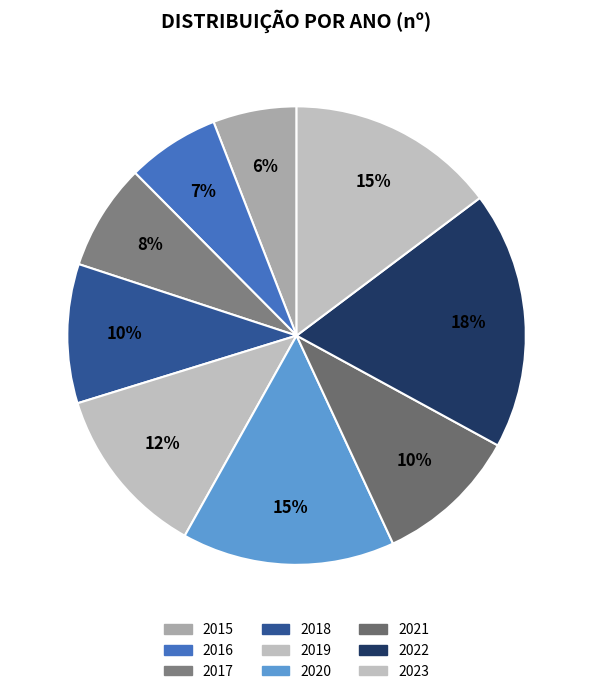

What is the smallest slice in the pie chart?

2015